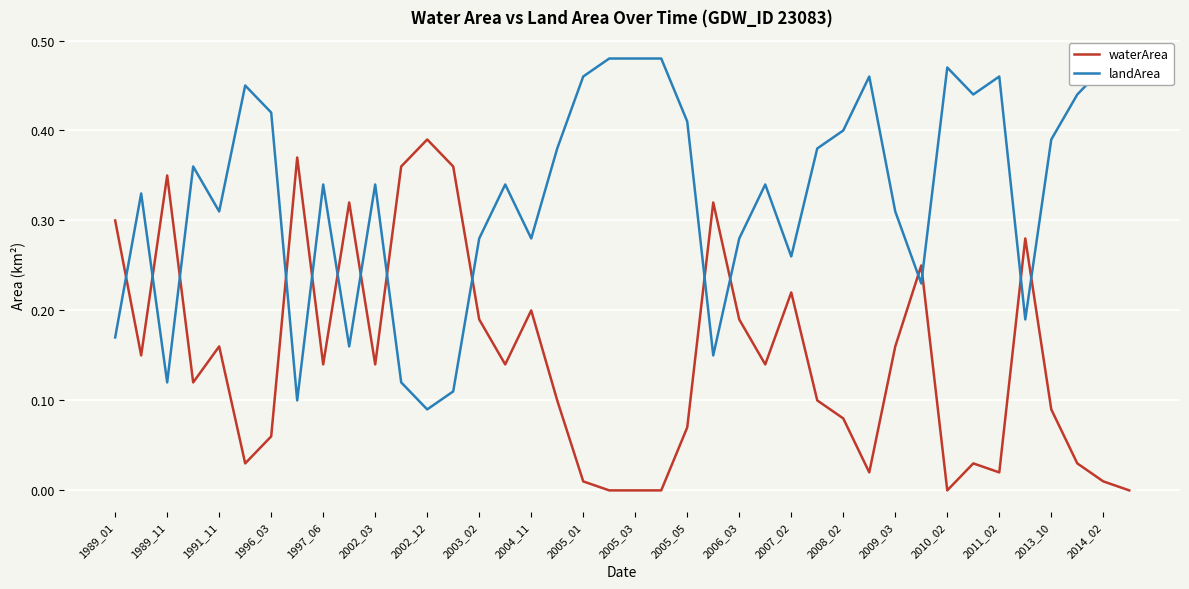

Which series has the largest total across all categories?

landArea